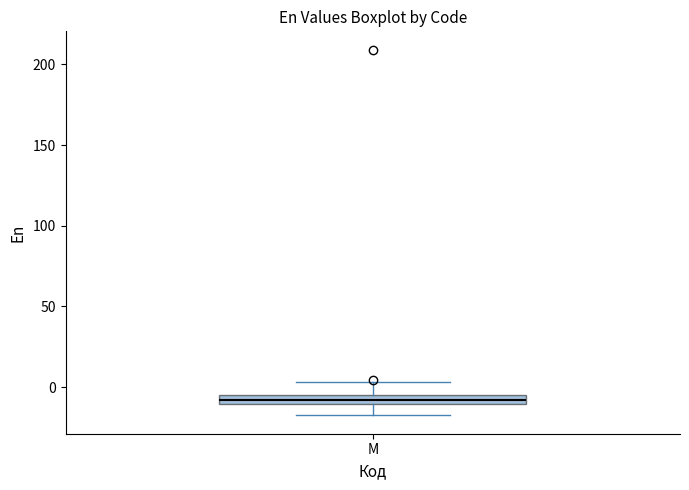

Where does the upper whisker of the box for M end on the y-axis? The values are not printed on the chart, so give them approximately, as read against the axis.

5